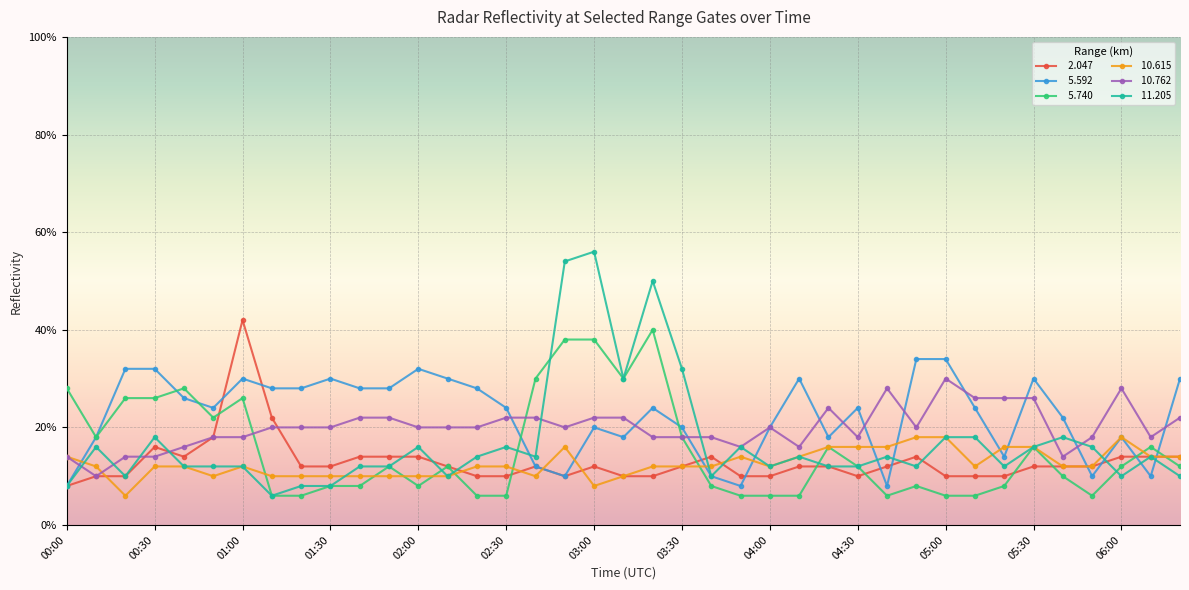

Is this an area chart (filled region under the line)?

No